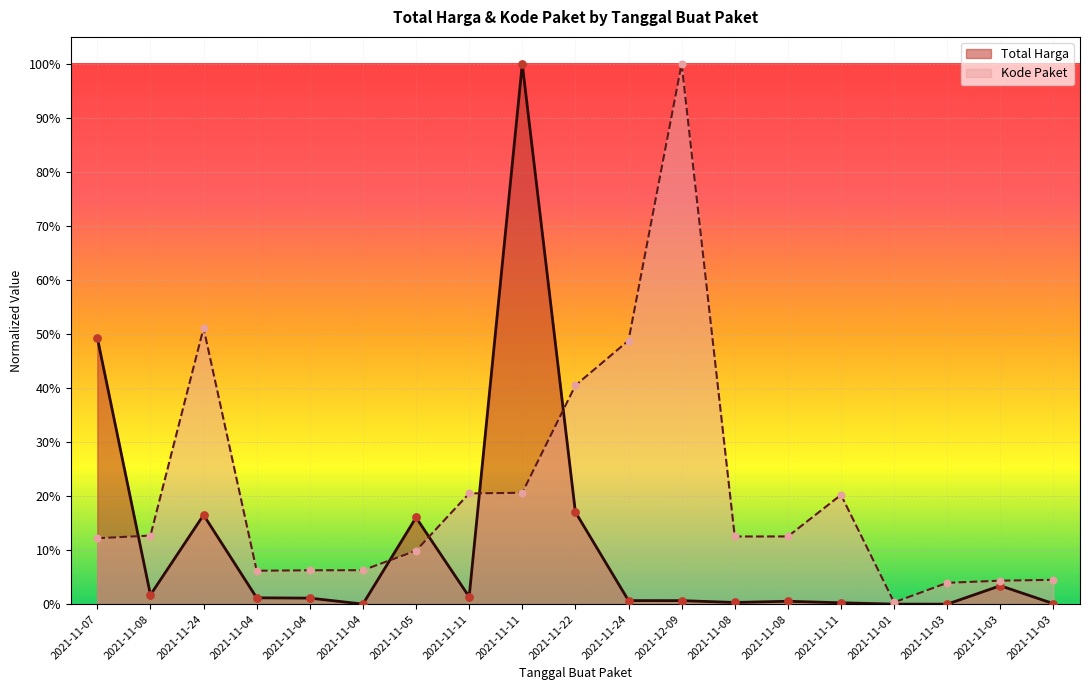

At how many categories does at least one series exceed 0?

19